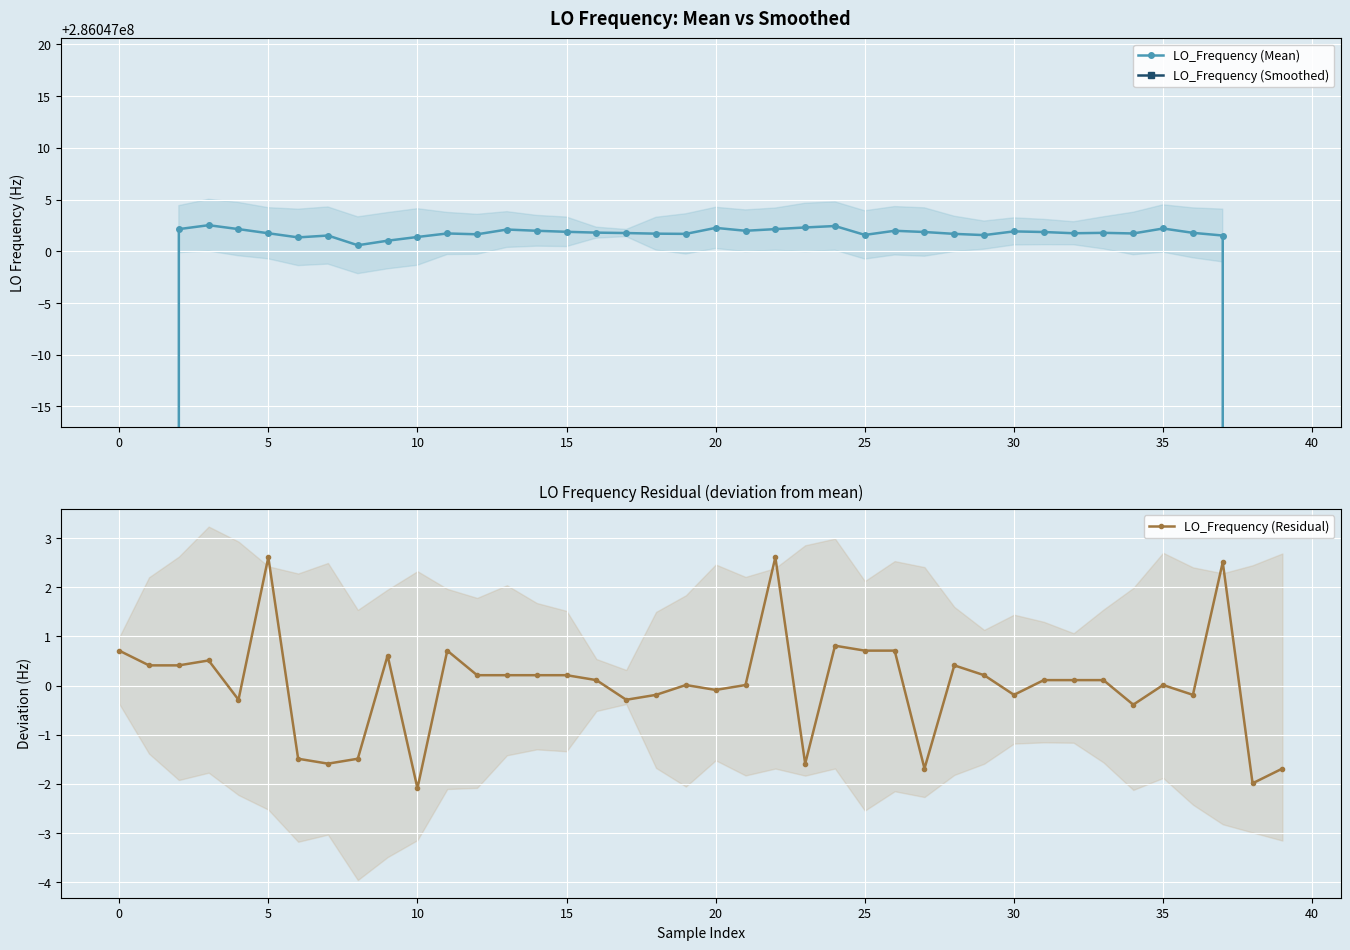

What is the label of the 2nd point from the right?

38